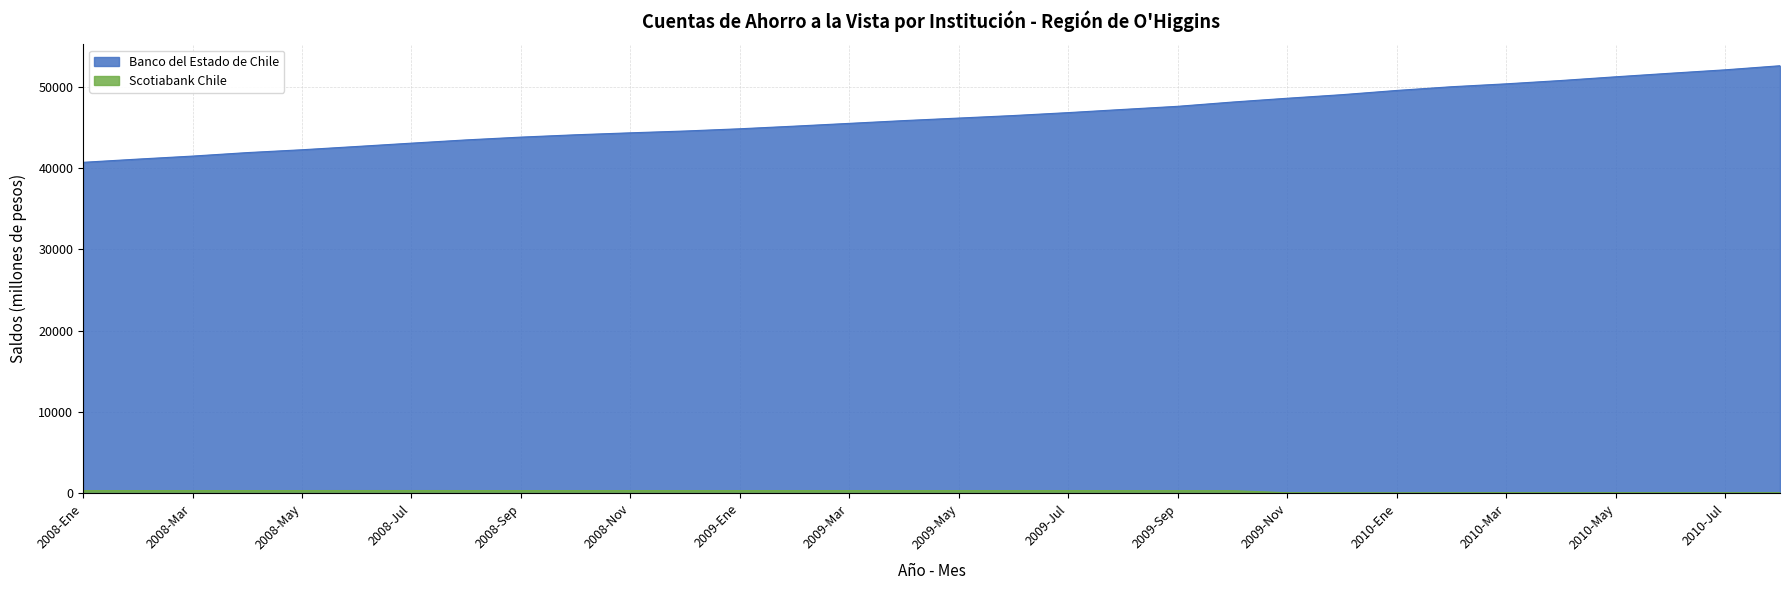

At which category is the sum across all series the highest?

2010-Ago